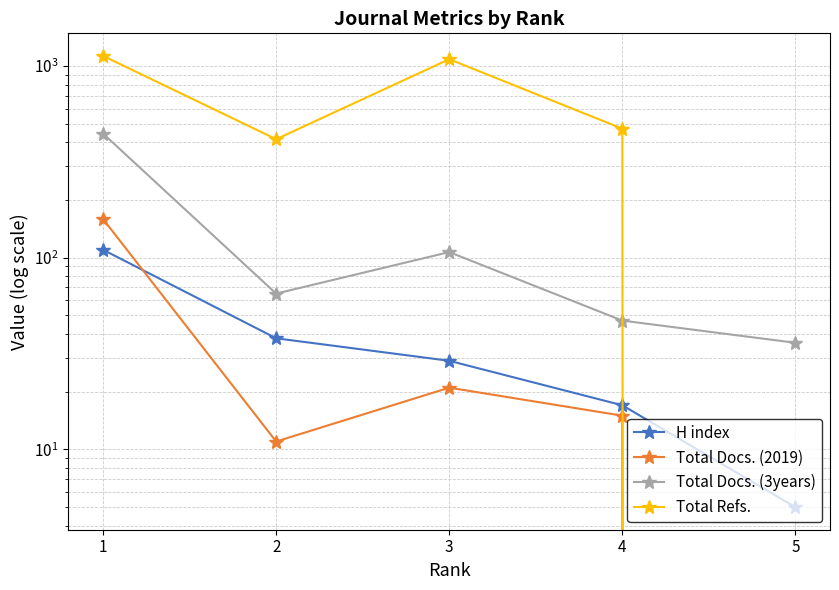

What is the maximum value shown in the chart?

1129